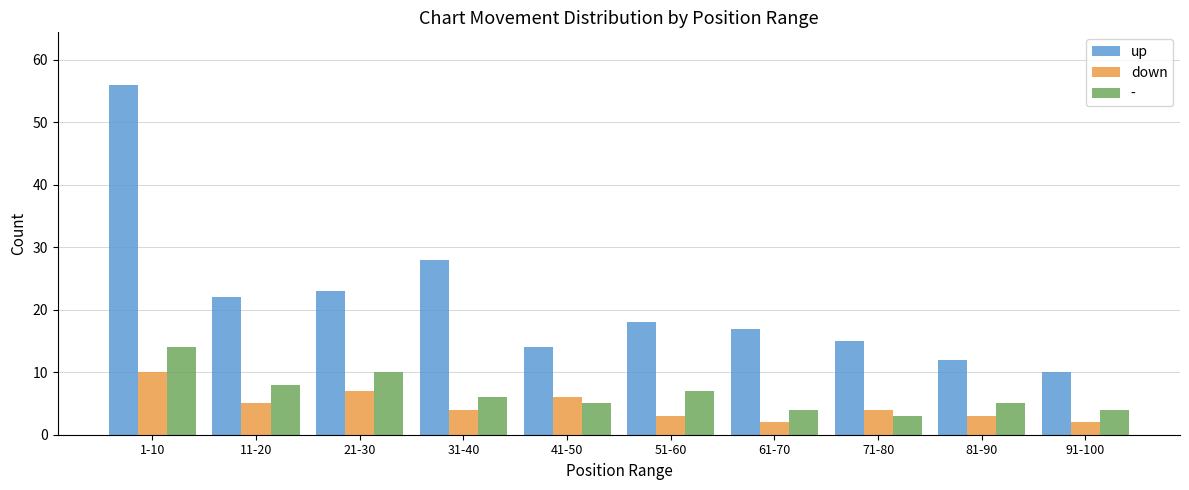

What is the difference between the highest and lowest values at 91-100?

8